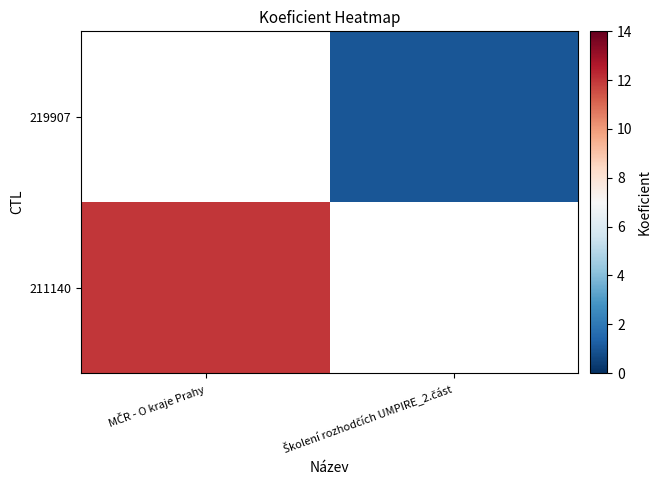

Count the number of data series in this chart.

2